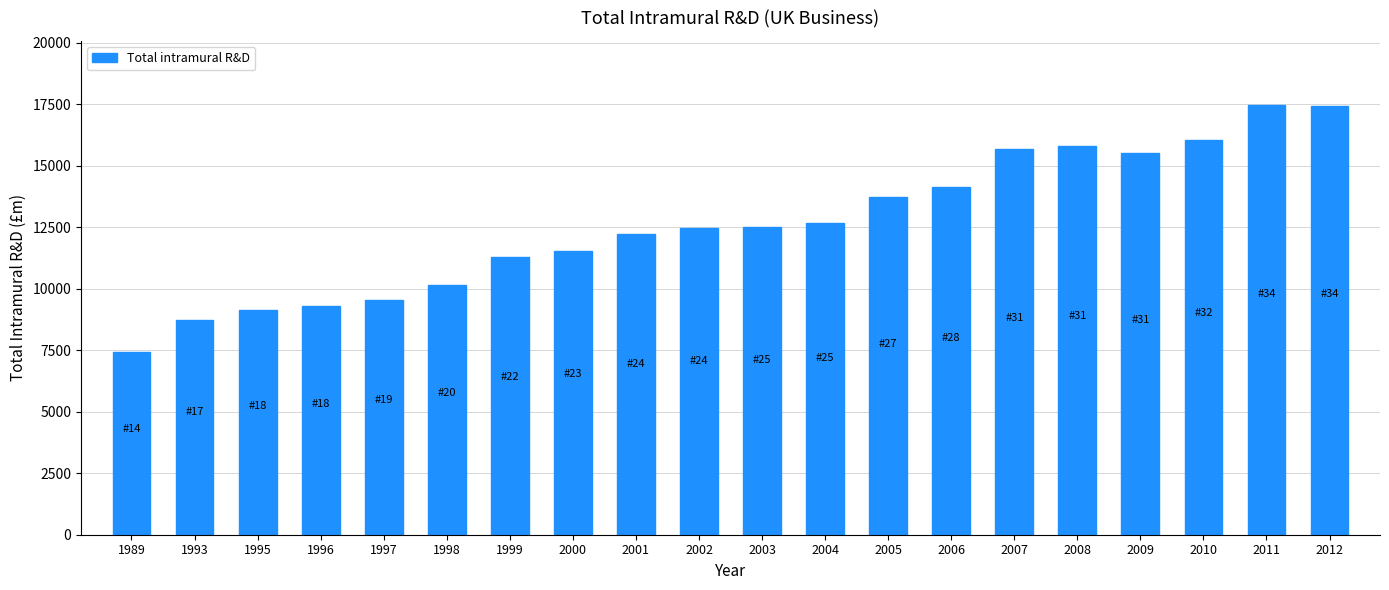

How many categories are shown in the chart?

20